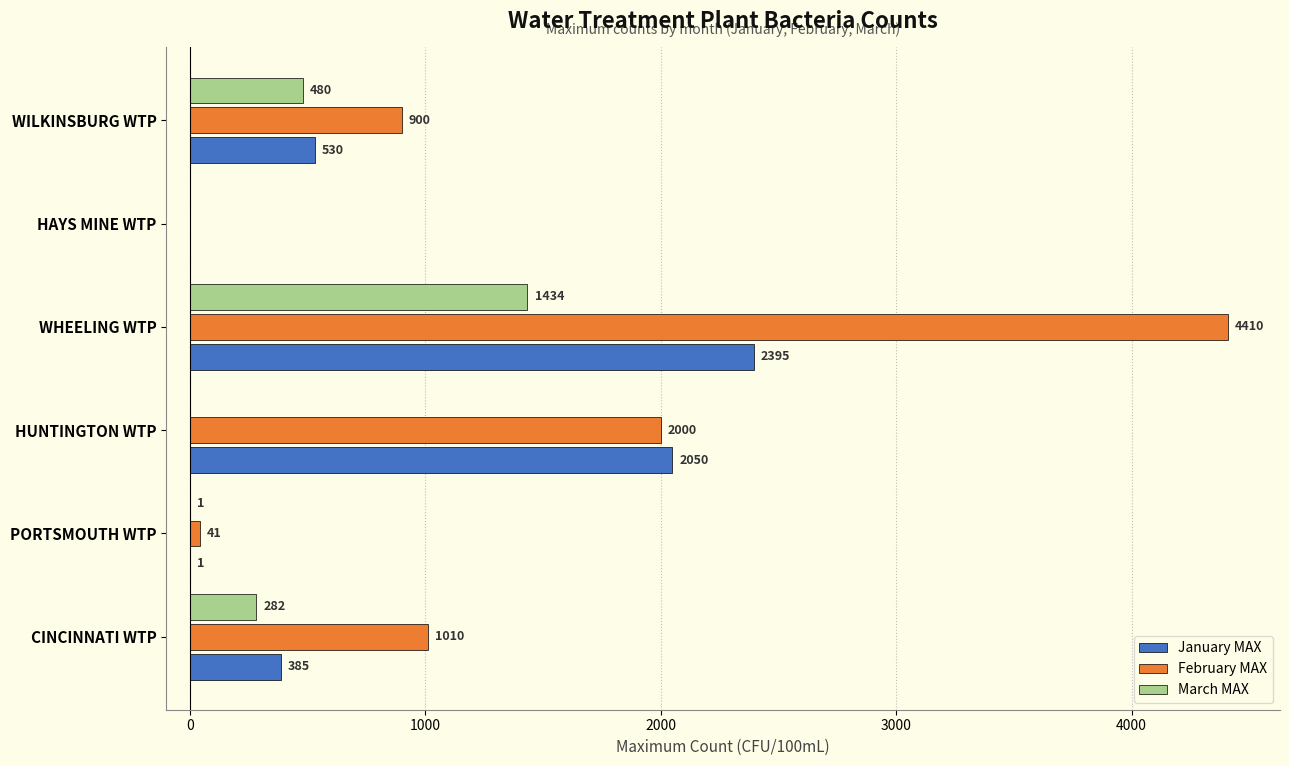

Where is February MAX nearest to the value 2205?

HUNTINGTON WTP